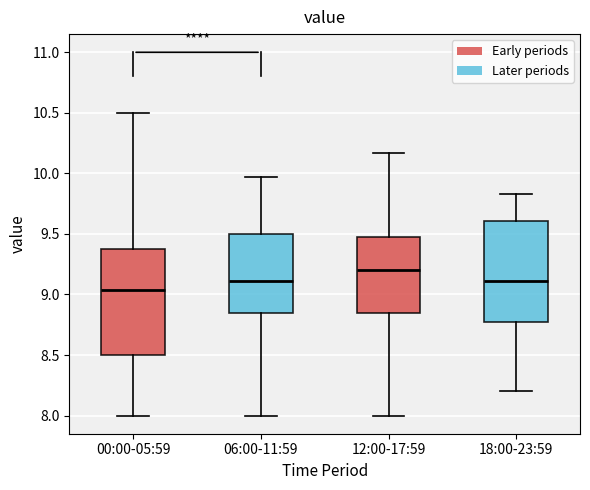

Reading left to right, read every box against the y-axis: the position of its median line, the range the box covers, and the ends of its whiskers. The values are not printed on the chart, so give them approximately, as read against the axis.

00:00-05:59: median 9.05, box 8.50 to 9.40, whiskers 8.00 to 10.50
06:00-11:59: median 9.10, box 8.85 to 9.50, whiskers 8.00 to 9.95
12:00-17:59: median 9.20, box 8.85 to 9.50, whiskers 8.00 to 10.15
18:00-23:59: median 9.10, box 8.75 to 9.60, whiskers 8.20 to 9.85